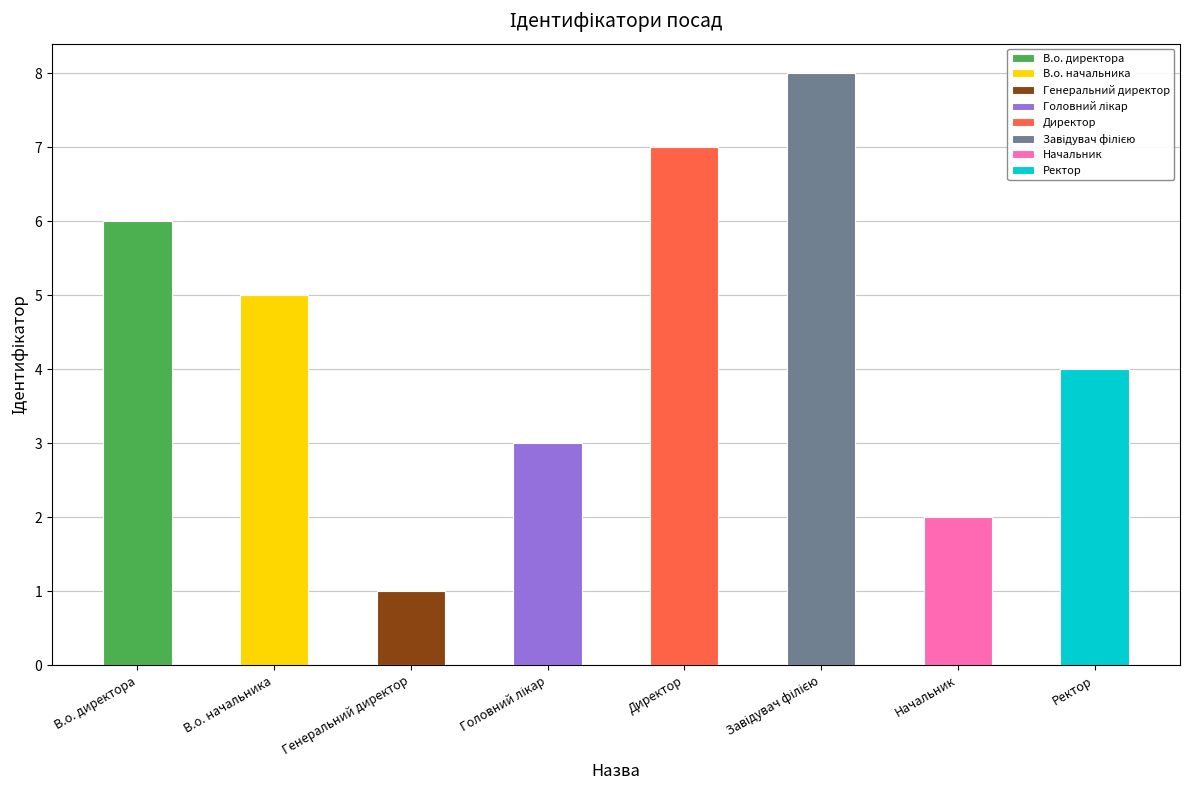

Reading left to right, transcribe all the data shown in this chart.

В.о. директора=6	В.о. начальника=5	Генеральний директор=1	Головний лікар=3	Директор=7	Завідувач філією=8	Начальник=2	Ректор=4